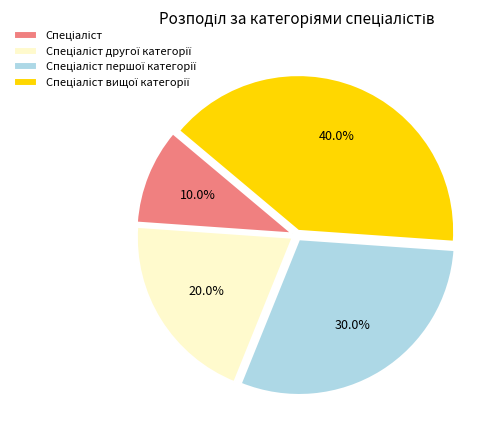

Is there a majority slice in this chart?

No